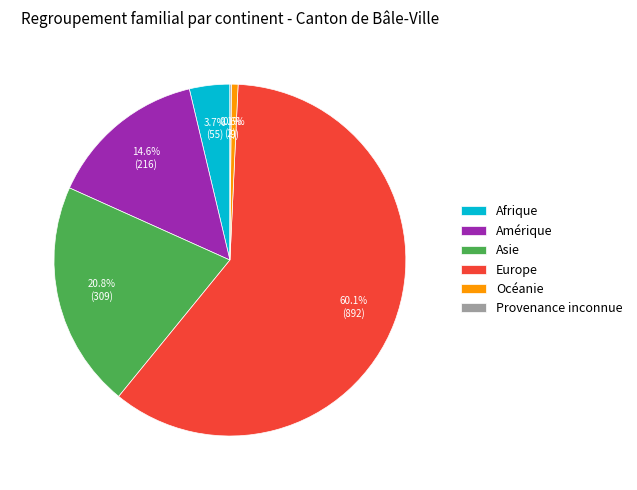

Between Océanie and Asie, which is larger?

Asie